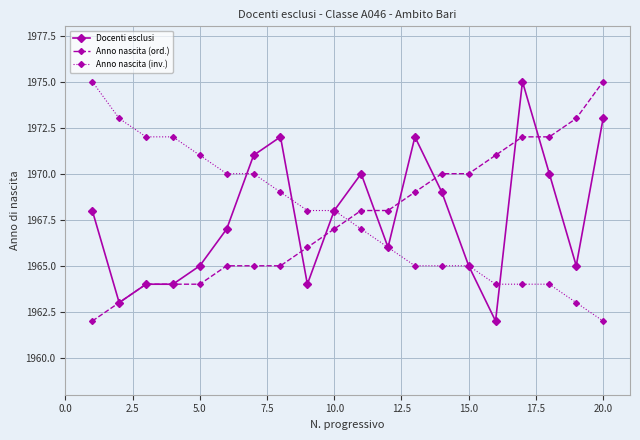

True or false: Docenti esclusi has more than 1 interior local peaks.

True